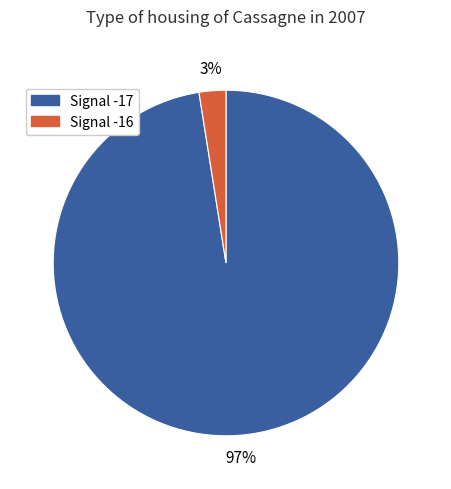

How many segments does this pie chart have?

2